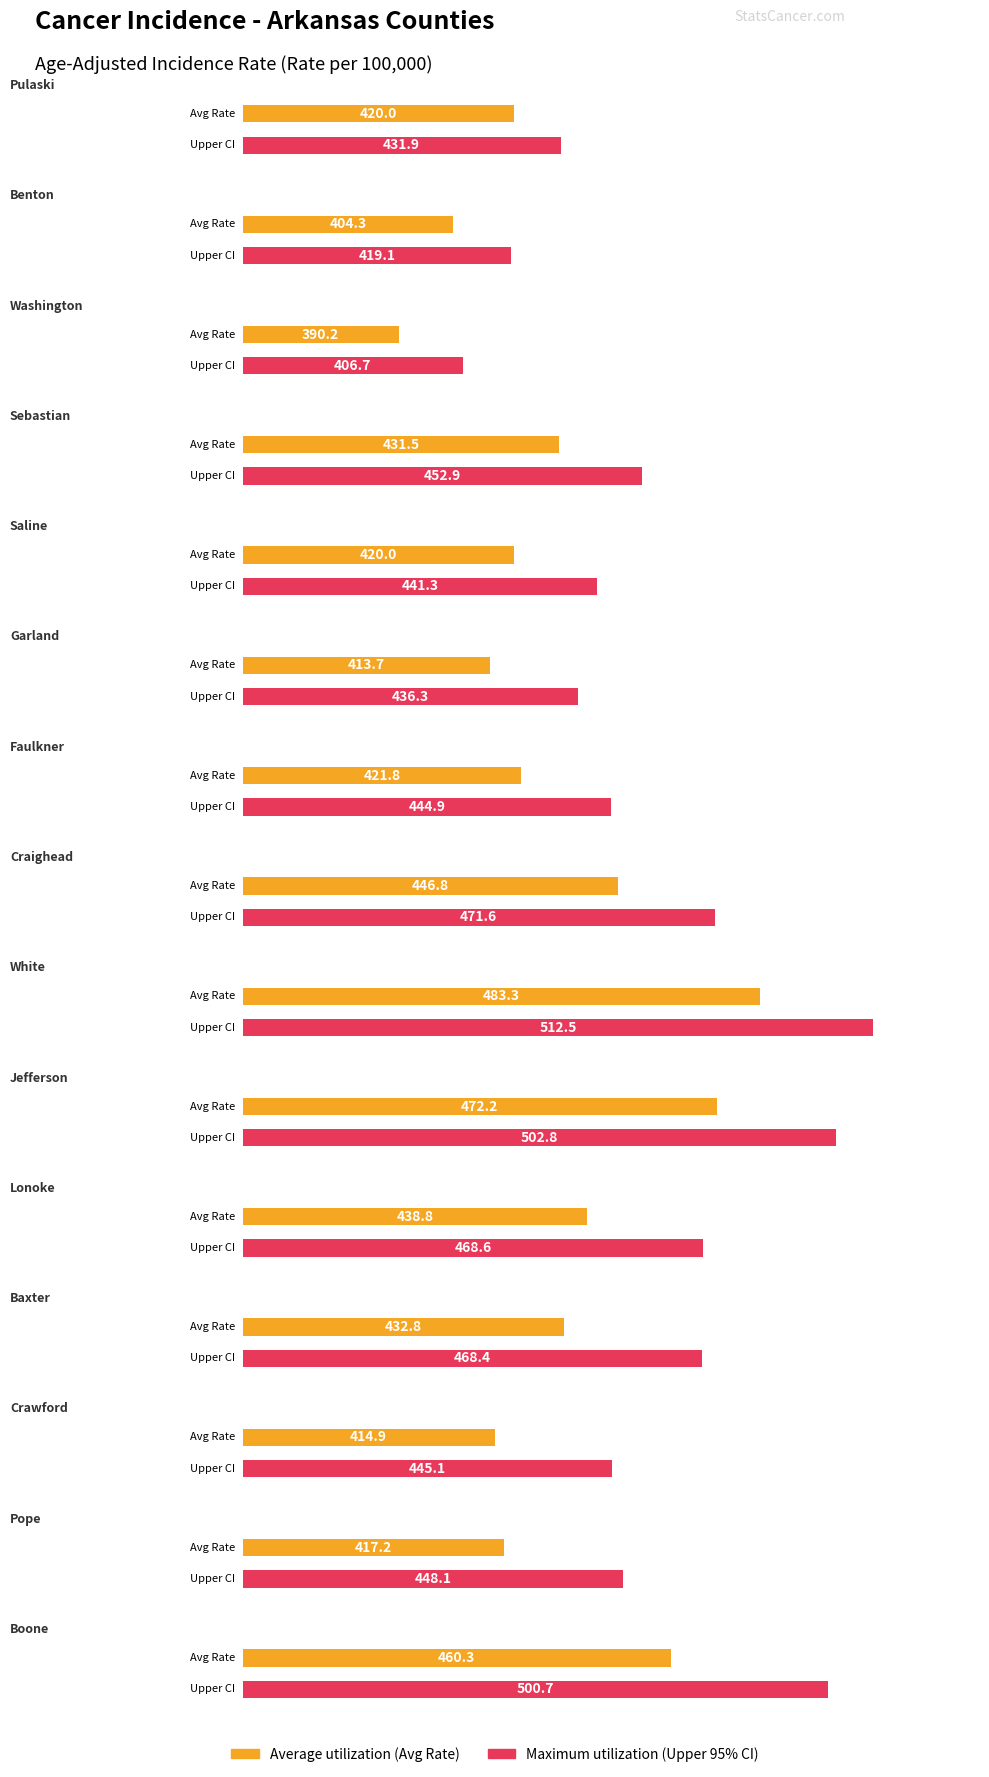

How many bars are there in total?

30